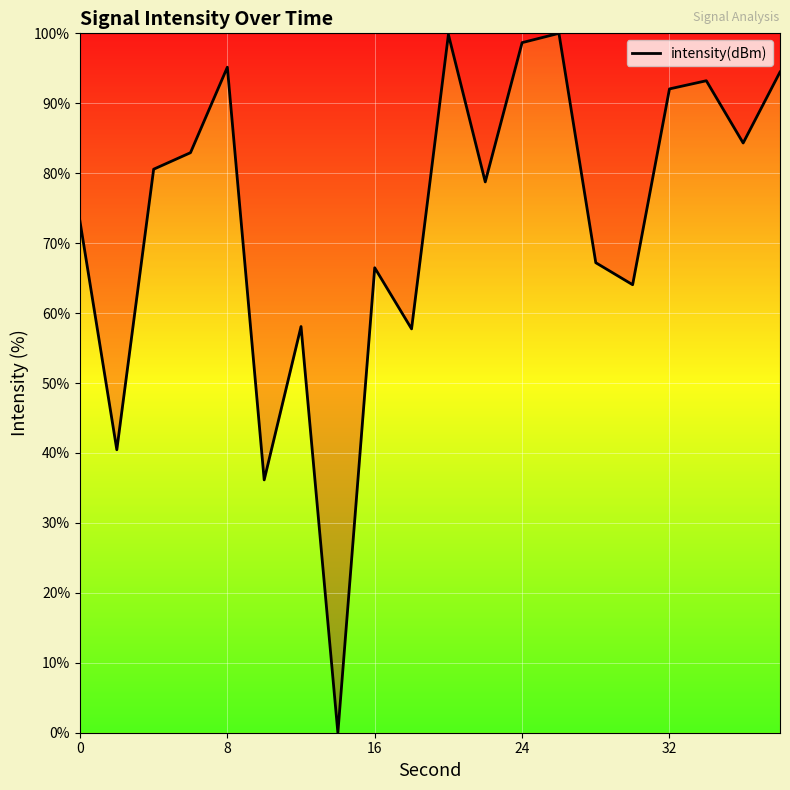

What is the difference between the maximum and minimum values?

100.0